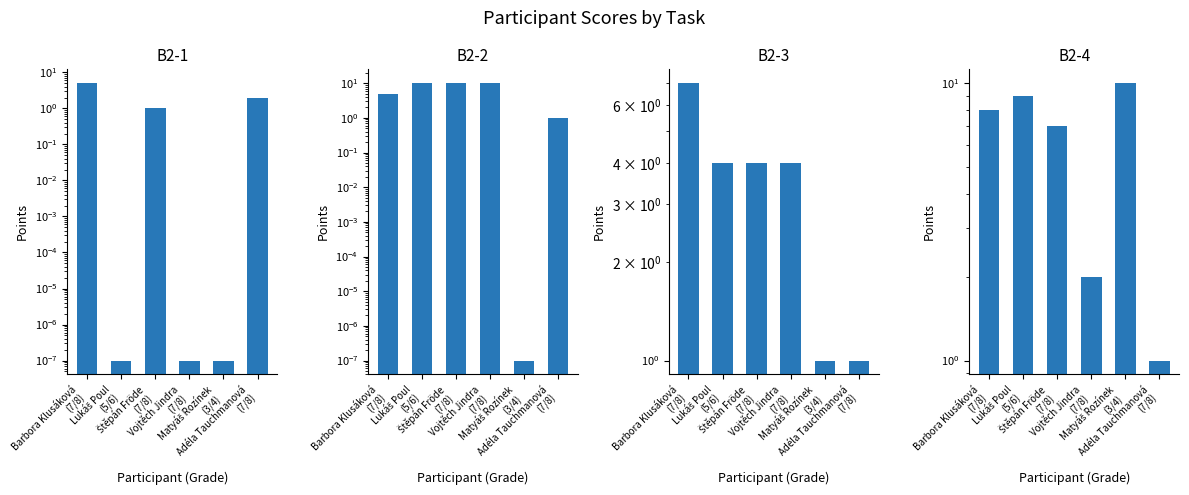

Reading right to left, transcribe all the data shown in this chart.

B2-1: Adéla Tauchmanová
(7/8)=2.0	Matyáš Rozínek
(3/4)=0.0	Vojtěch Jindra
(7/8)=0.0	Štěpán Fröde
(7/8)=1.0	Lukáš Poul
(5/6)=0.0	Barbora Klusáková
(7/8)=5.0
B2-2: Adéla Tauchmanová
(7/8)=1.0	Matyáš Rozínek
(3/4)=0.0	Vojtěch Jindra
(7/8)=10.0	Štěpán Fröde
(7/8)=10.0	Lukáš Poul
(5/6)=10.0	Barbora Klusáková
(7/8)=5.0
B2-3: Adéla Tauchmanová
(7/8)=1.0	Matyáš Rozínek
(3/4)=1.0	Vojtěch Jindra
(7/8)=4.0	Štěpán Fröde
(7/8)=4.0	Lukáš Poul
(5/6)=4.0	Barbora Klusáková
(7/8)=7.0
B2-4: Adéla Tauchmanová
(7/8)=1.0	Matyáš Rozínek
(3/4)=10.0	Vojtěch Jindra
(7/8)=2.0	Štěpán Fröde
(7/8)=7.0	Lukáš Poul
(5/6)=9.0	Barbora Klusáková
(7/8)=8.0